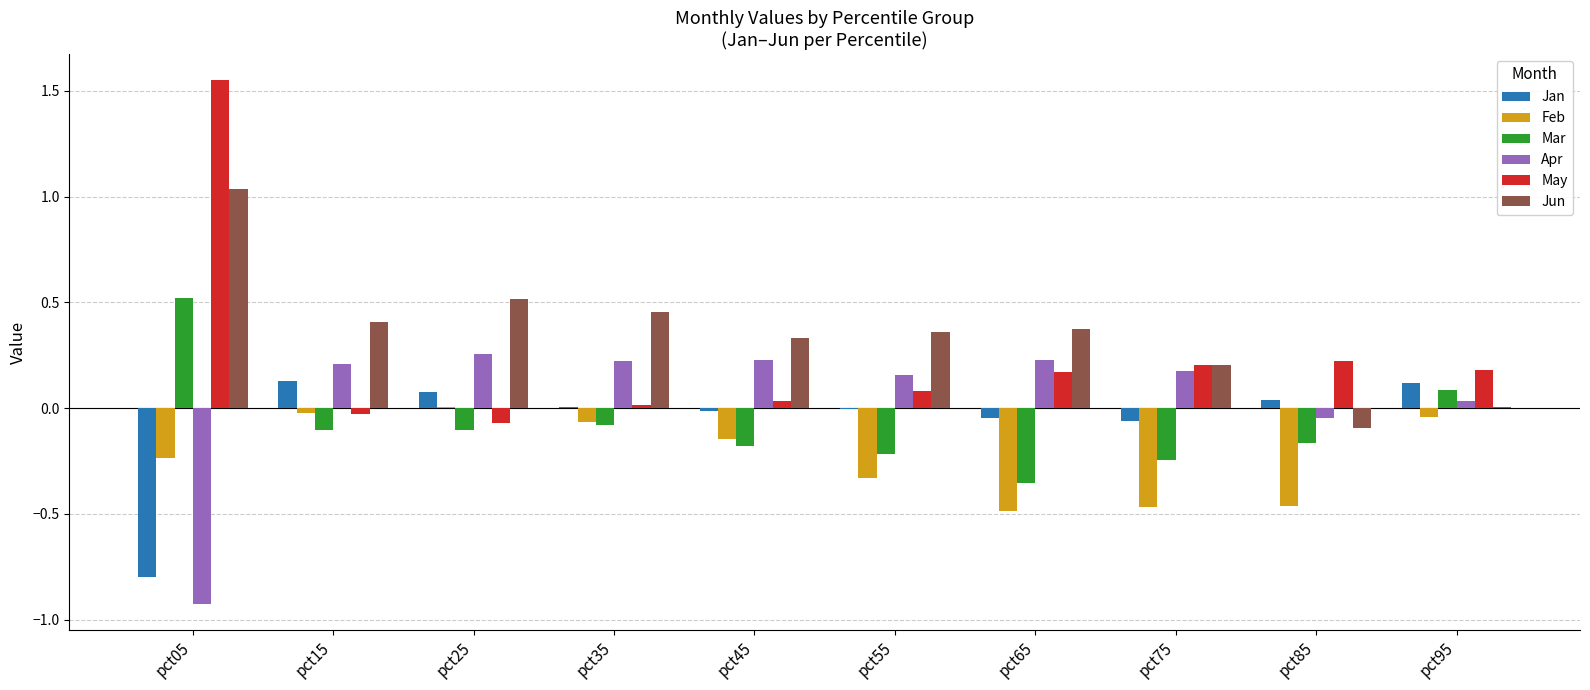

Which series has the largest total across all categories?

Jun